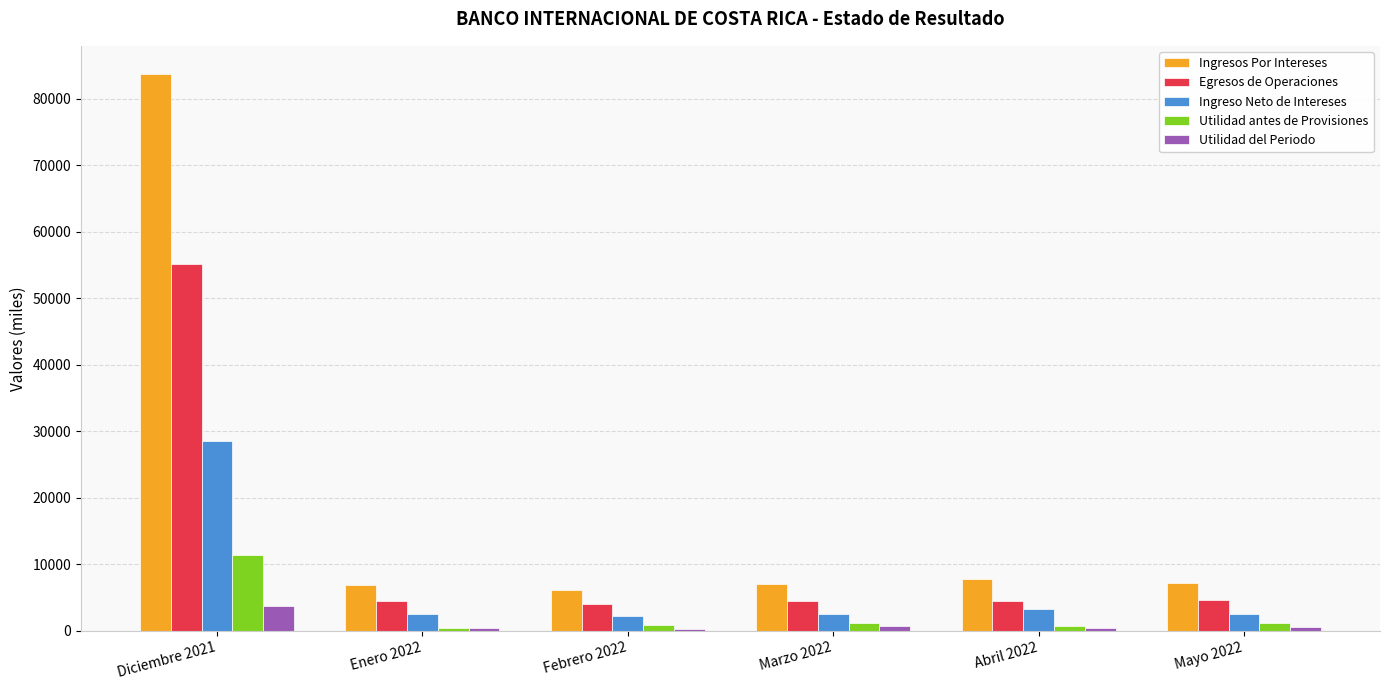

What value does the Ingreso Neto de Intereses series have at Mayo 2022?

2518.3